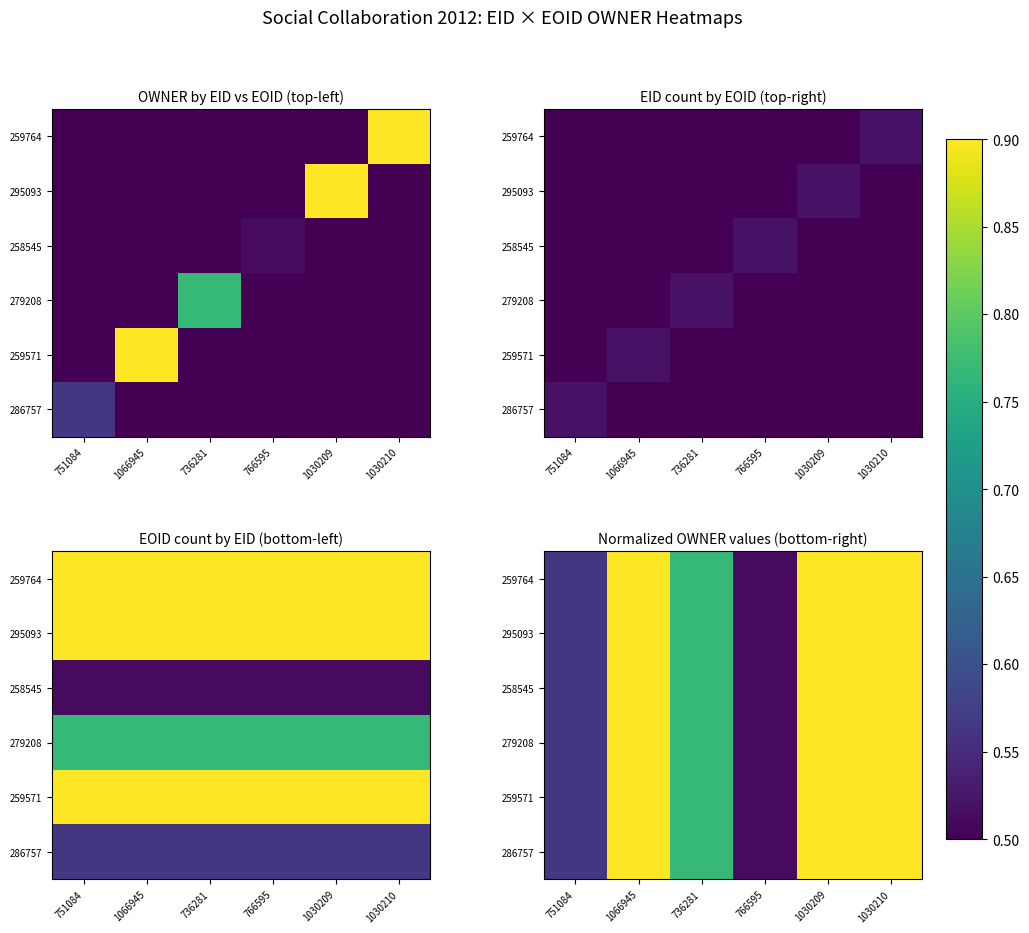

At which label is 259764 closest to 0?

766595